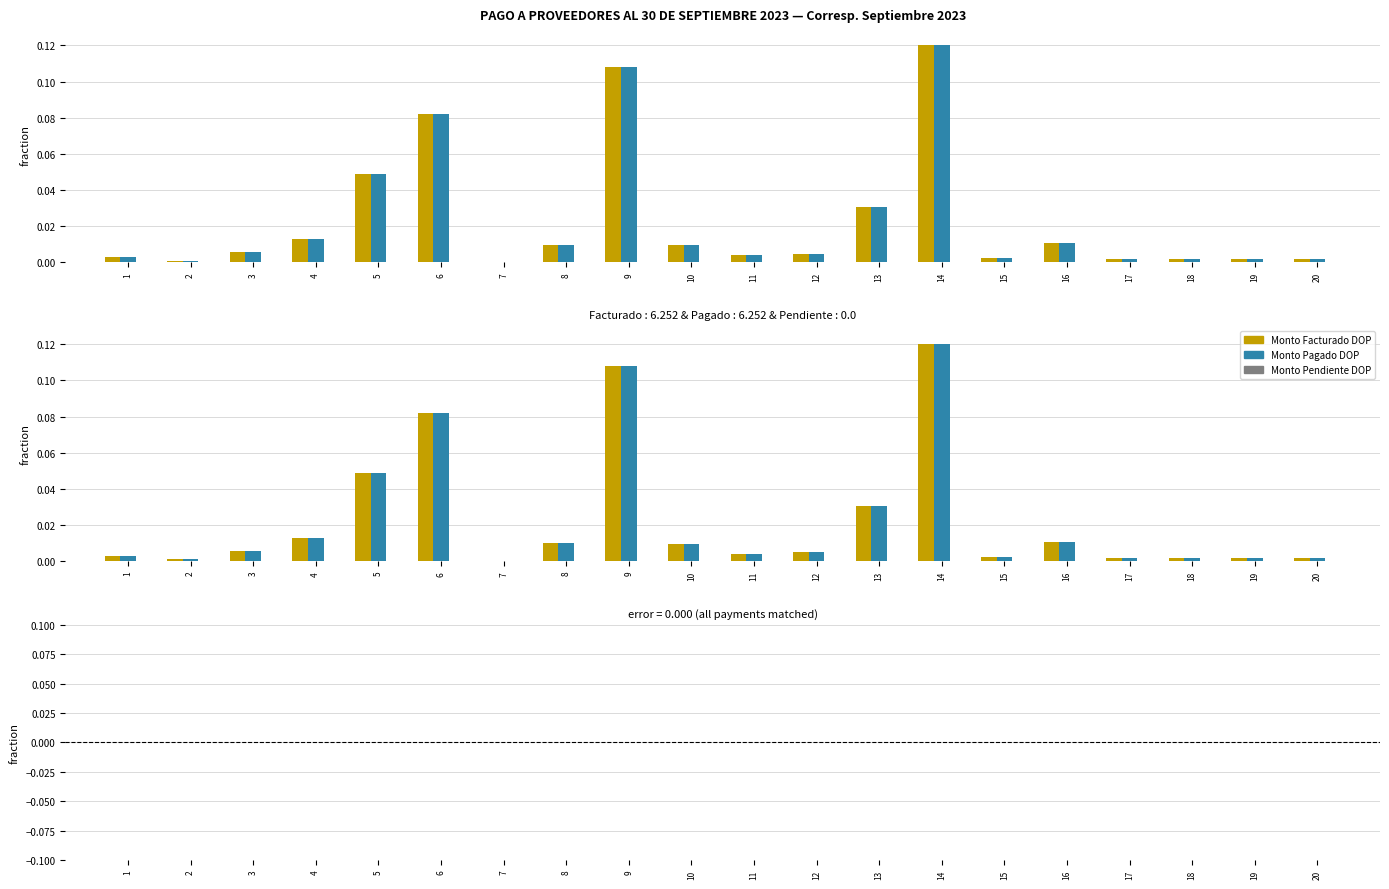

Reading left to right, transcribe all the data shown in this chart.

Monto Facturado DOP: 1=0.0	2=0.0	3=0.0	4=0.0	5=0.0	6=0.1	7=0.0	8=0.0	9=0.1	10=0.0	11=0.0	12=0.0	13=0.0	14=0.1	15=0.0	16=0.0	17=0.0	18=0.0	19=0.0	20=0.0
Monto Pagado DOP: 1=0.0	2=0.0	3=0.0	4=0.0	5=0.0	6=0.1	7=0.0	8=0.0	9=0.1	10=0.0	11=0.0	12=0.0	13=0.0	14=0.1	15=0.0	16=0.0	17=0.0	18=0.0	19=0.0	20=0.0
Monto Pendiente DOP: 1=0.0	2=0.0	3=0.0	4=0.0	5=0.0	6=0.0	7=0.0	8=0.0	9=0.0	10=0.0	11=0.0	12=0.0	13=0.0	14=0.0	15=0.0	16=0.0	17=0.0	18=0.0	19=0.0	20=0.0
Diferencia (Facturado - Pagado): 1=0.0	2=0.0	3=0.0	4=0.0	5=0.0	6=0.0	7=0.0	8=0.0	9=0.0	10=0.0	11=0.0	12=0.0	13=0.0	14=0.0	15=0.0	16=0.0	17=0.0	18=0.0	19=0.0	20=0.0